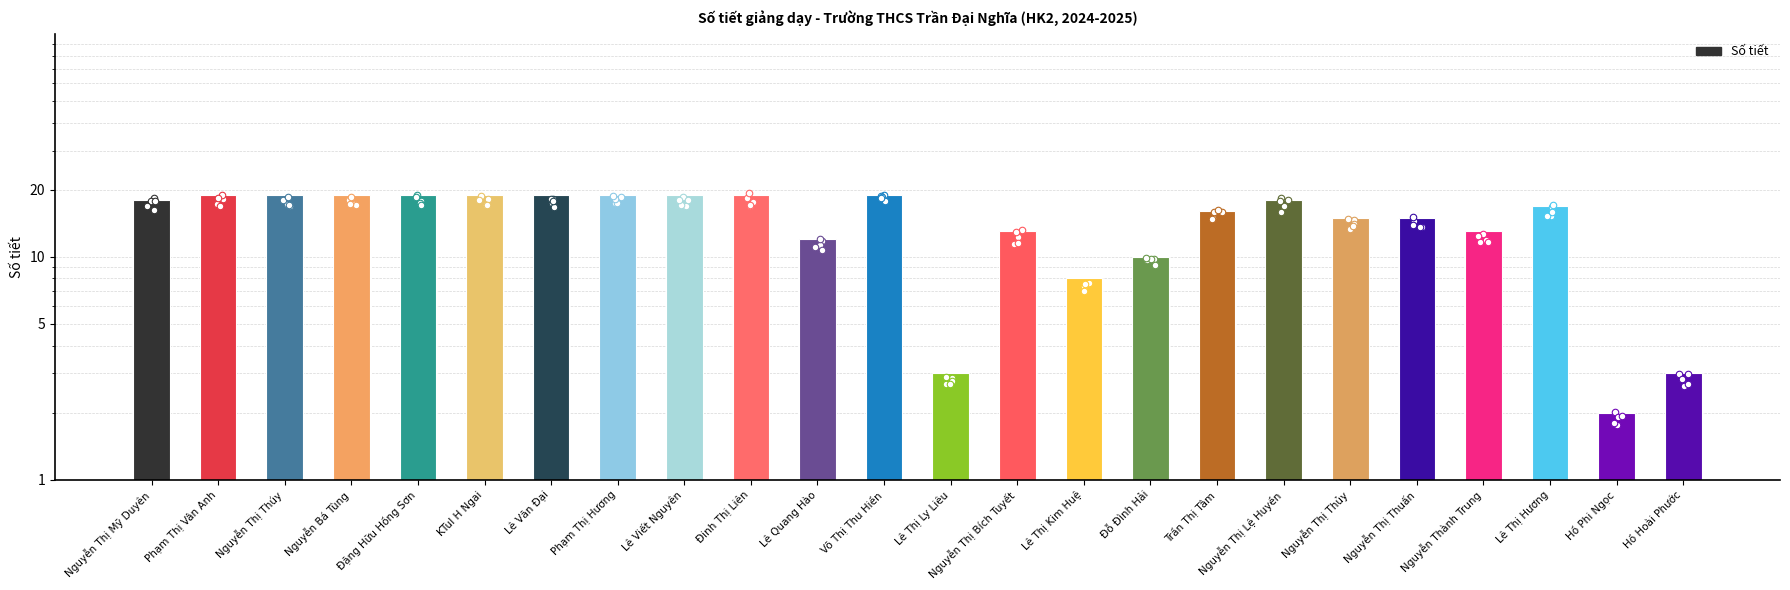

Which has a higher value, Nguyễn Thị Thuấn or Võ Thị Thu Hiền?

Võ Thị Thu Hiền